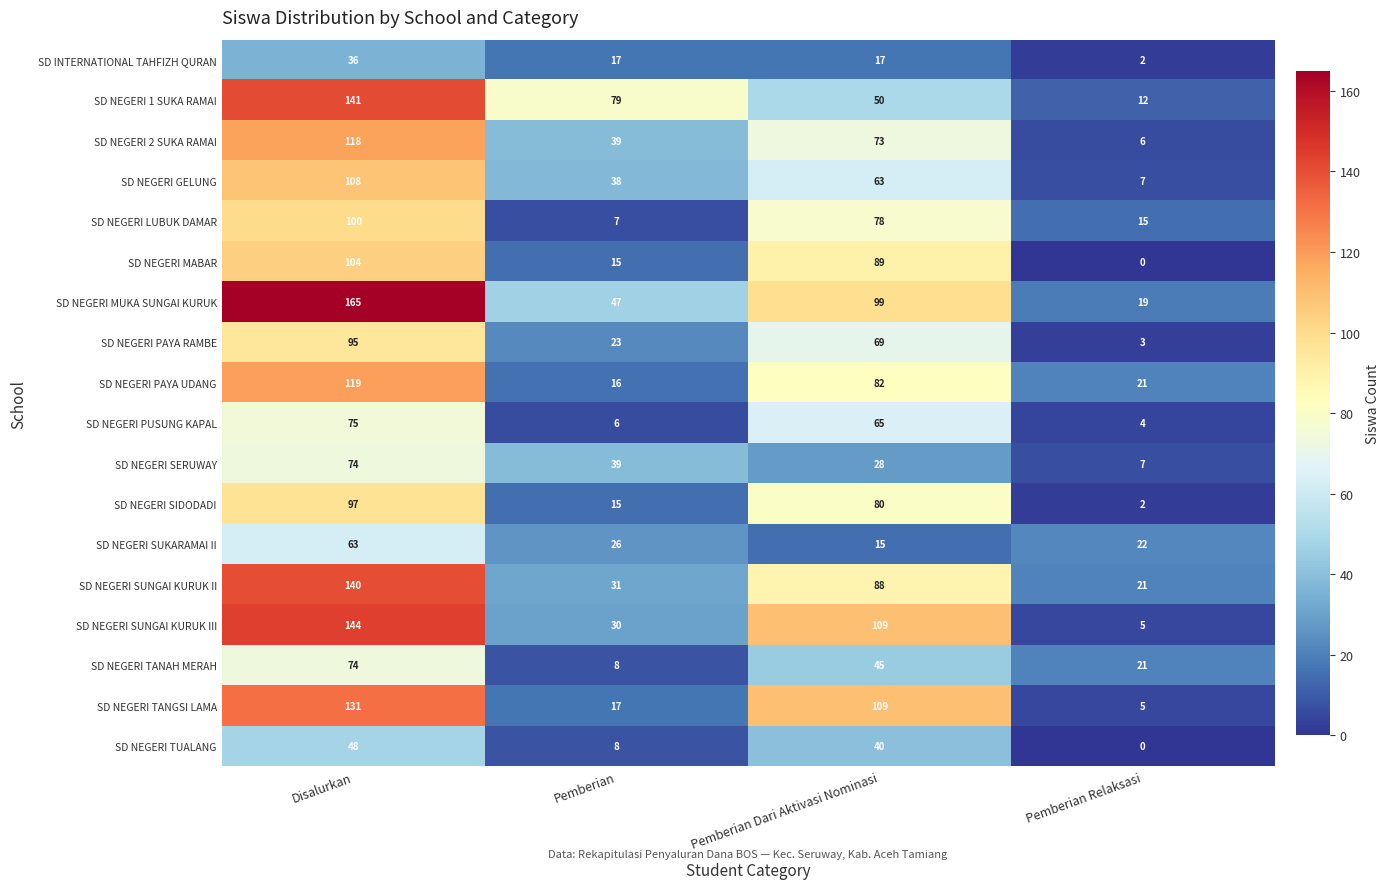

What is the sum of the SD NEGERI 2 SUKA RAMAI values at Disalurkan and Pemberian Dari Aktivasi Nominasi?

191